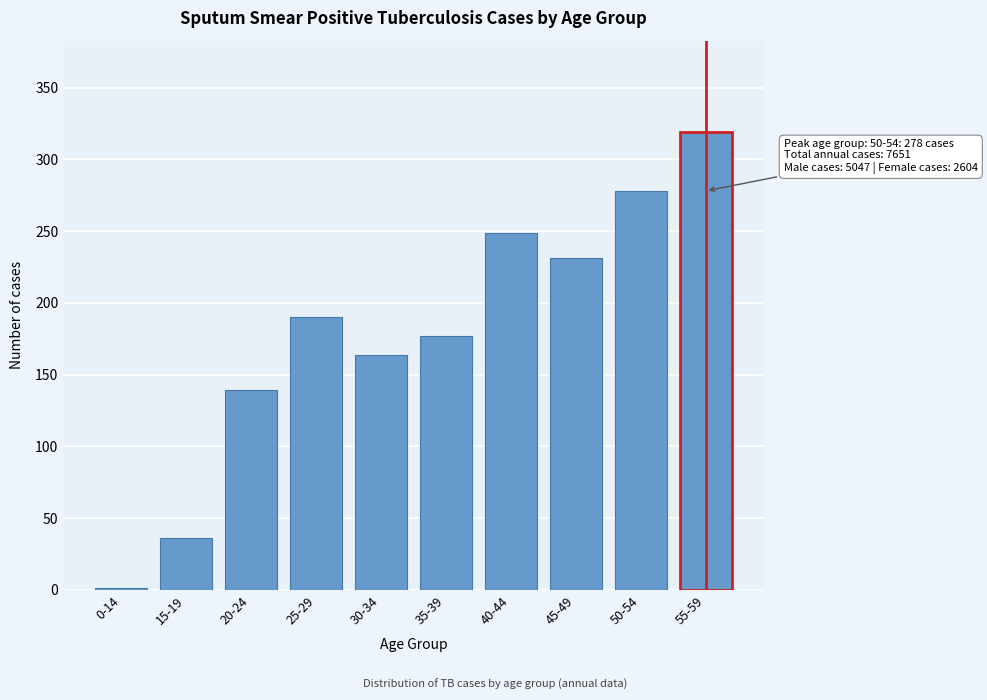

Reading right to left, transcribe all the data shown in this chart.

55-59=319	50-54=278	45-49=231	40-44=249	35-39=177	30-34=164	25-29=190	20-24=139	15-19=36	0-14=1